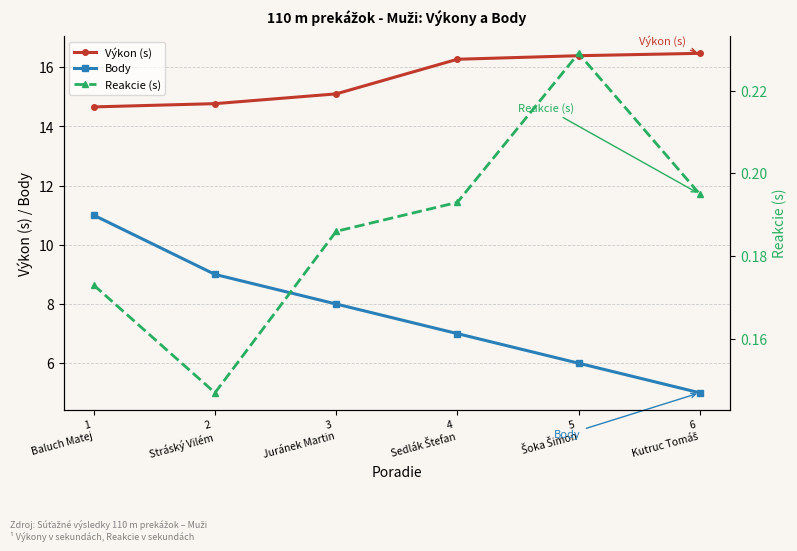

Does the chart display data point markers on the line(s)?

Yes